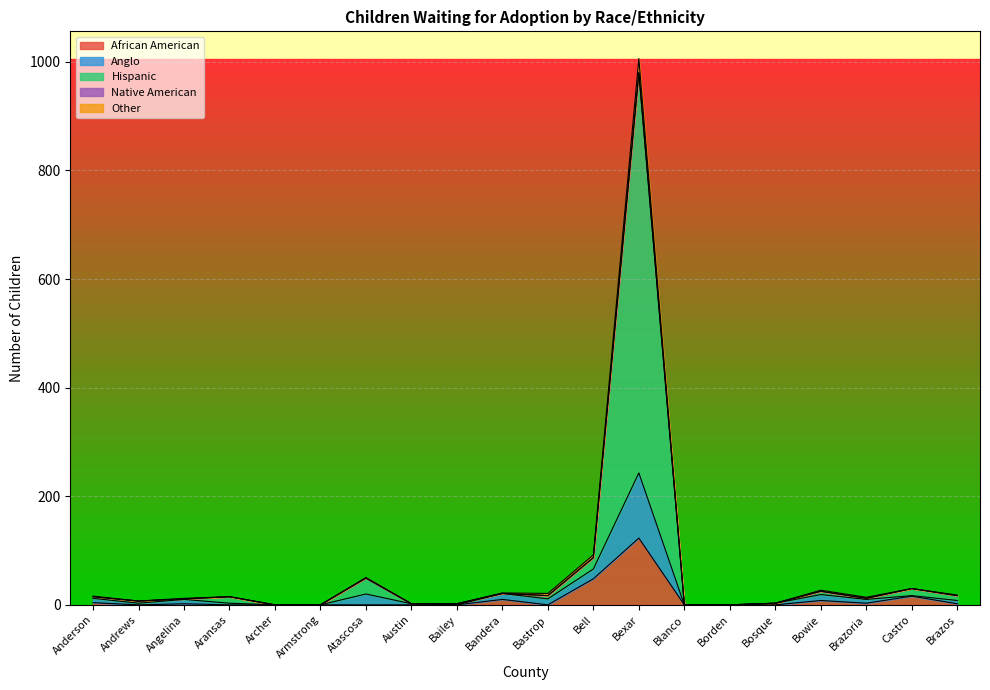

True or false: African American has a value of 0 at Andrews.

True